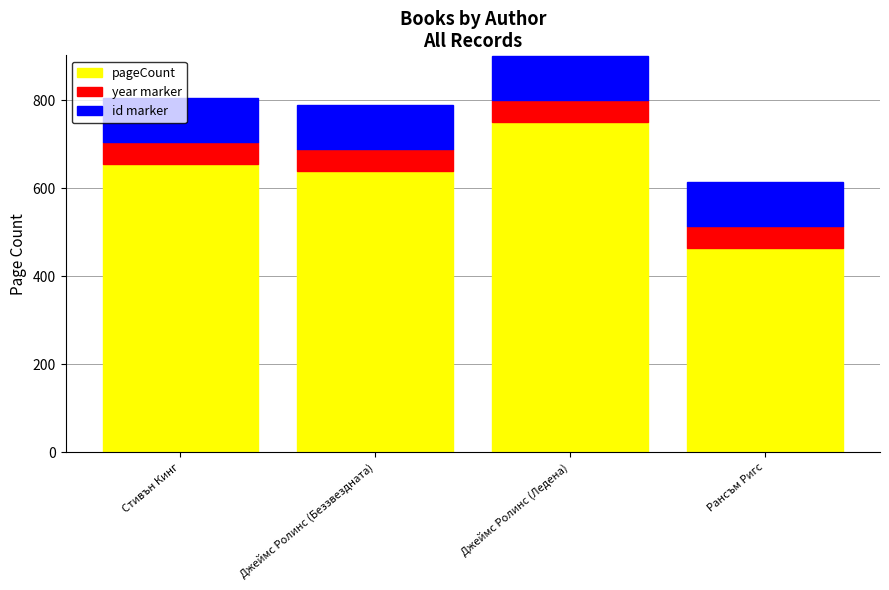

At which label is pageCount closest to 608?

Джеймс Ролинс (Беззвездната)